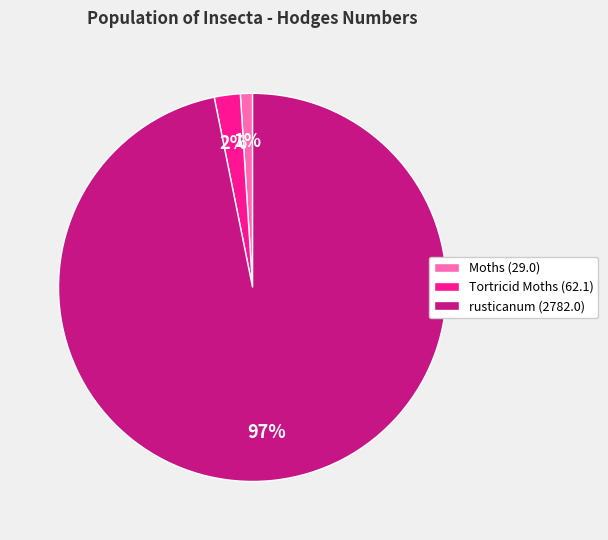

Rank the categories by value from lowest to highest.

Moths (29.0), Tortricid Moths (62.1), rusticanum (2782.0)